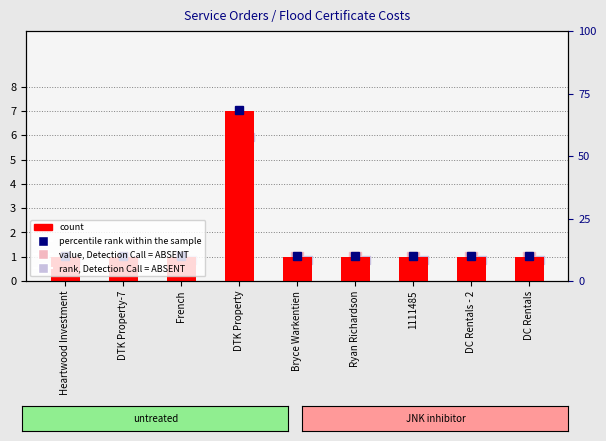

Reading left to right, what are all the values shown in this chart?

Heartwood Investment=1	DTK Property-7=1	French=1	DTK Property=7	Bryce Warkentien=1	Ryan Richardson=1	1111485=1	DC Rentals - 2=1	DC Rentals=1